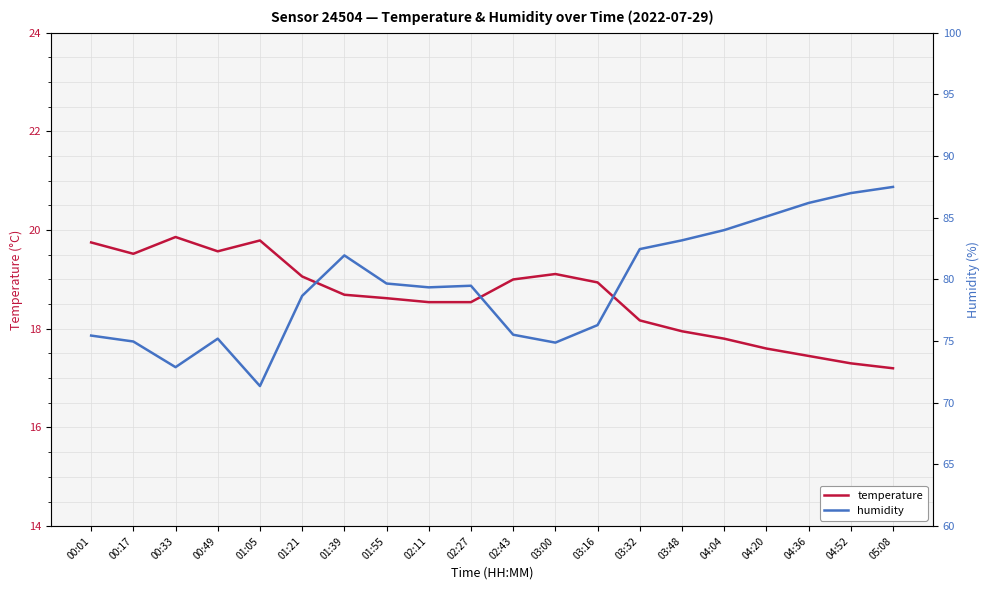

What is the sum of all temperature values?

372.5